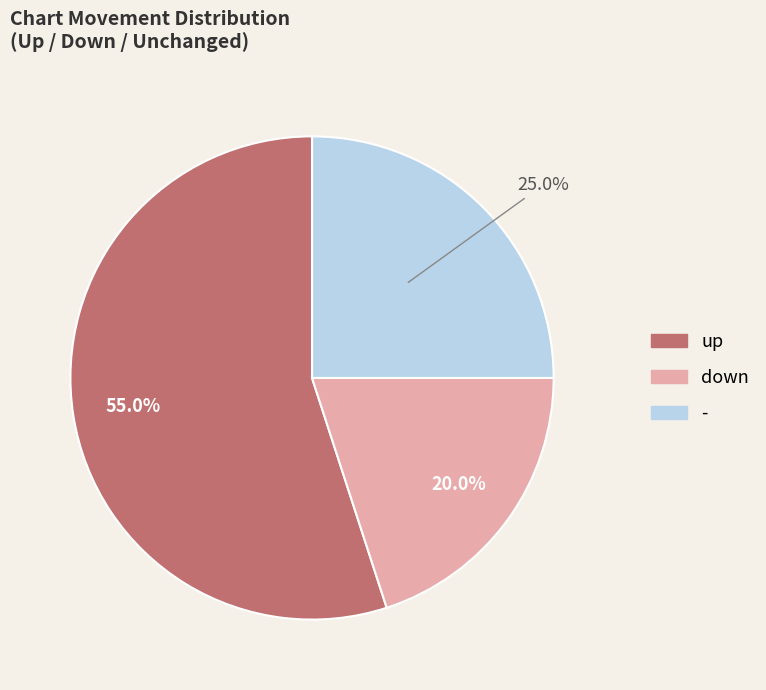

Which category has the smallest portion of the pie?

down